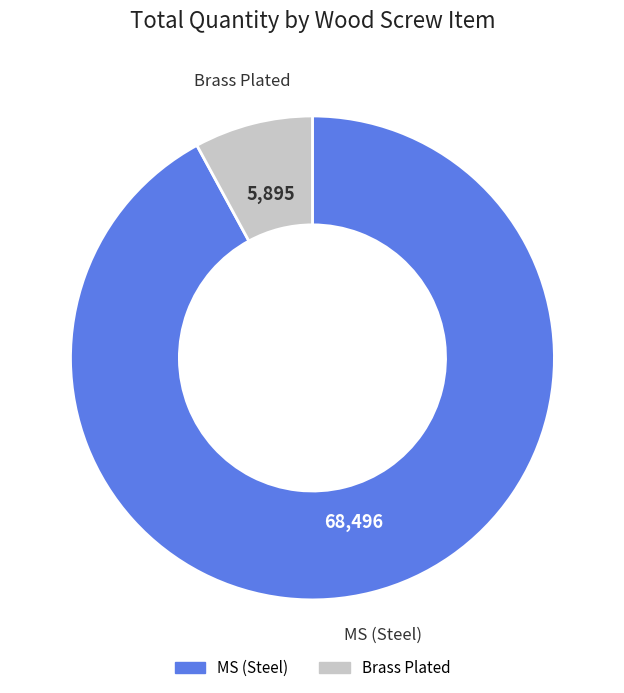

Does any single category account for the majority?

Yes